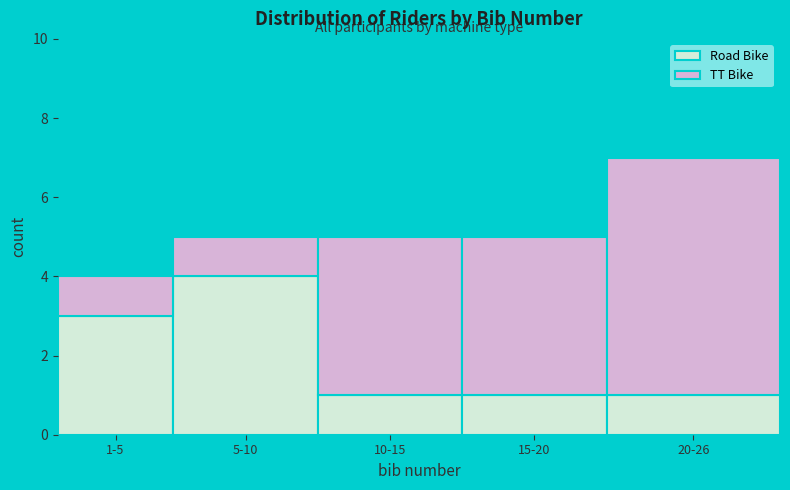

Reading right to left, list the values for the Road Bike series.

1	1	1	4	3